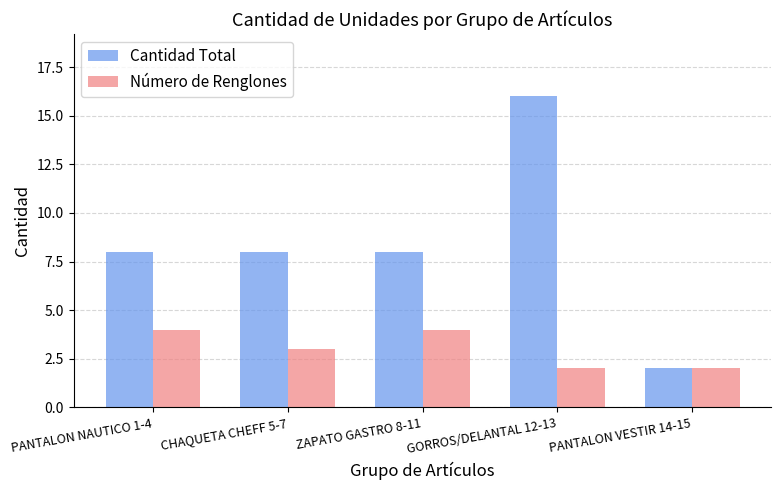

The Cantidad Total series shows 2 at PANTALON VESTIR 14-15. True or false?

True